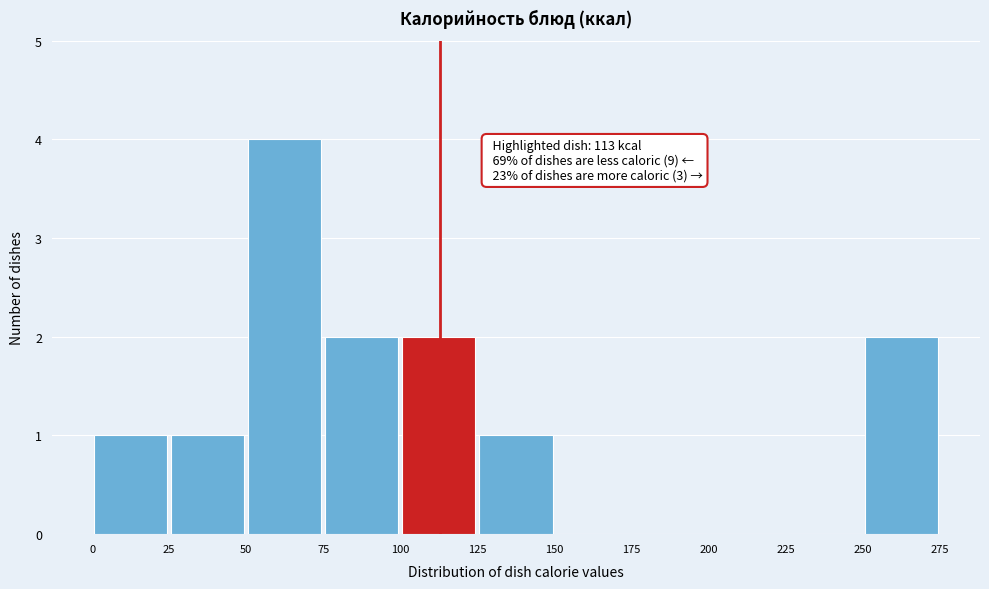

Over which range of the x-axis is the bar tallest?

50 to 75